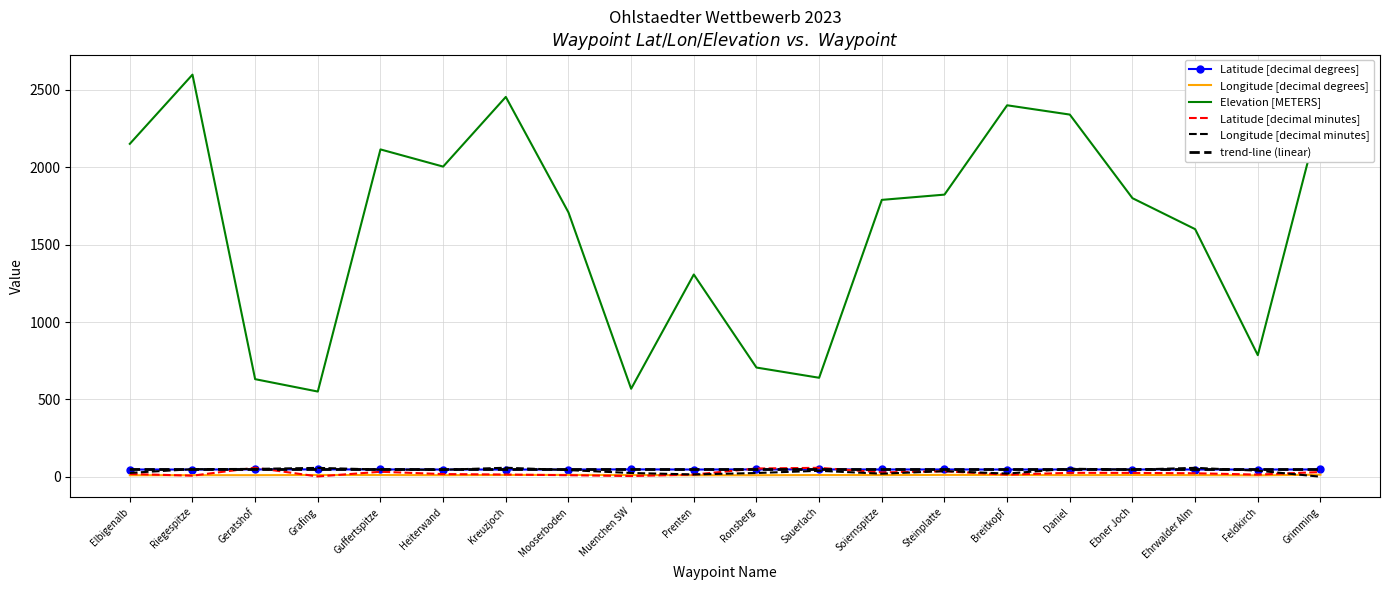

True or false: Longitude [decimal minutes] and Latitude [decimal degrees] intersect in this chart.

True